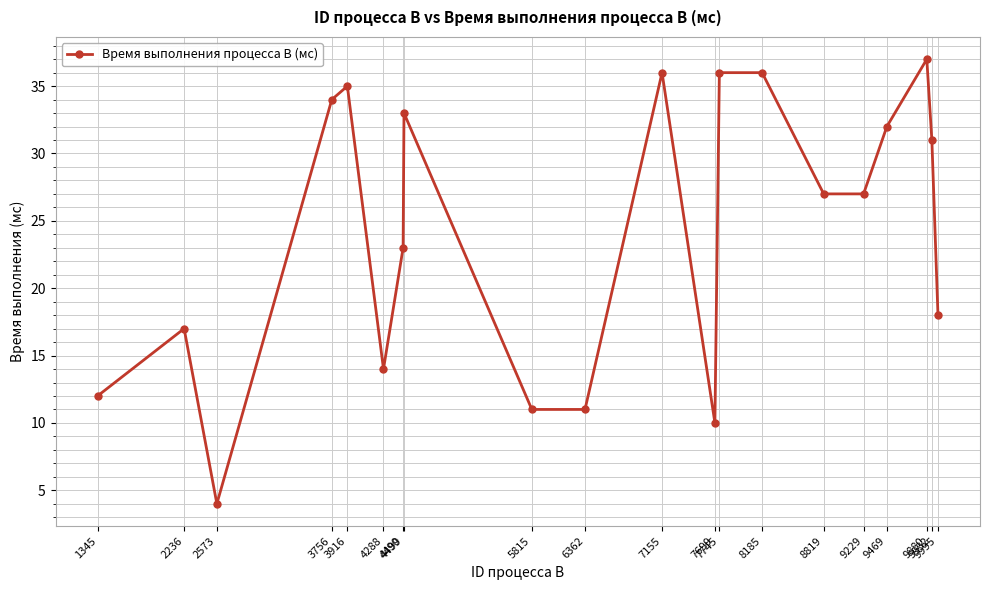

At which category does the data reach its first local peak?

2236